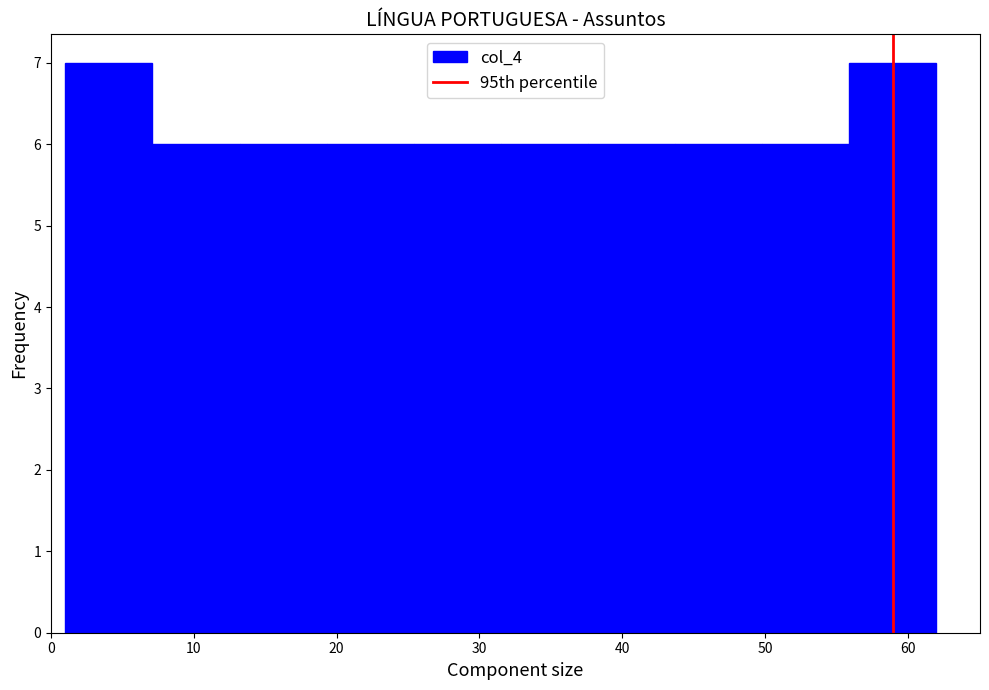

How tall is the bar that spans 7.1 to 13.2 on the x-axis? Neither the bar edges nor the heights are printed on the chart, so give them approximately, as read against the axes.

6